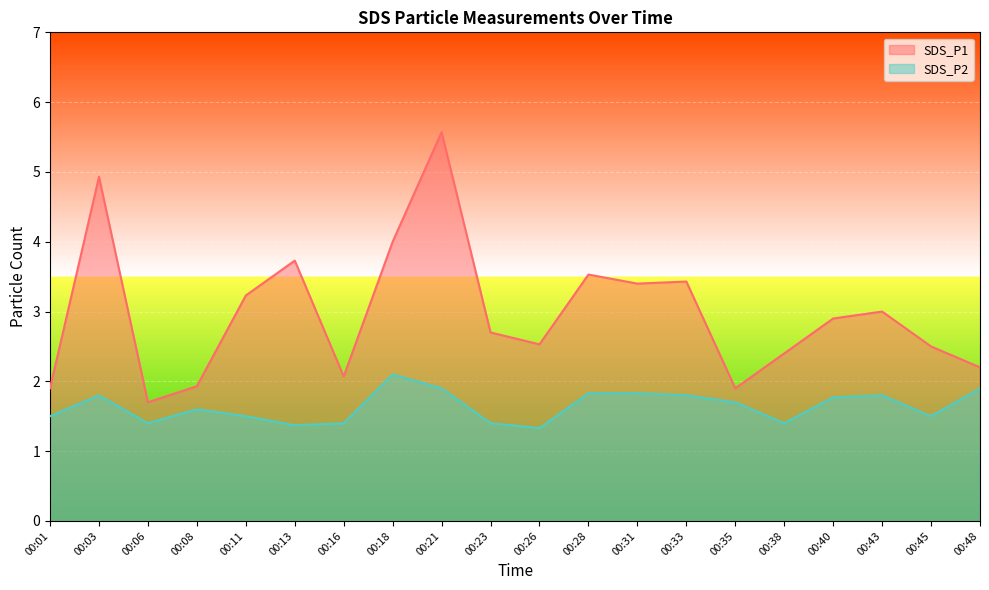

Between 00:23 and 00:03, which is larger?

00:03